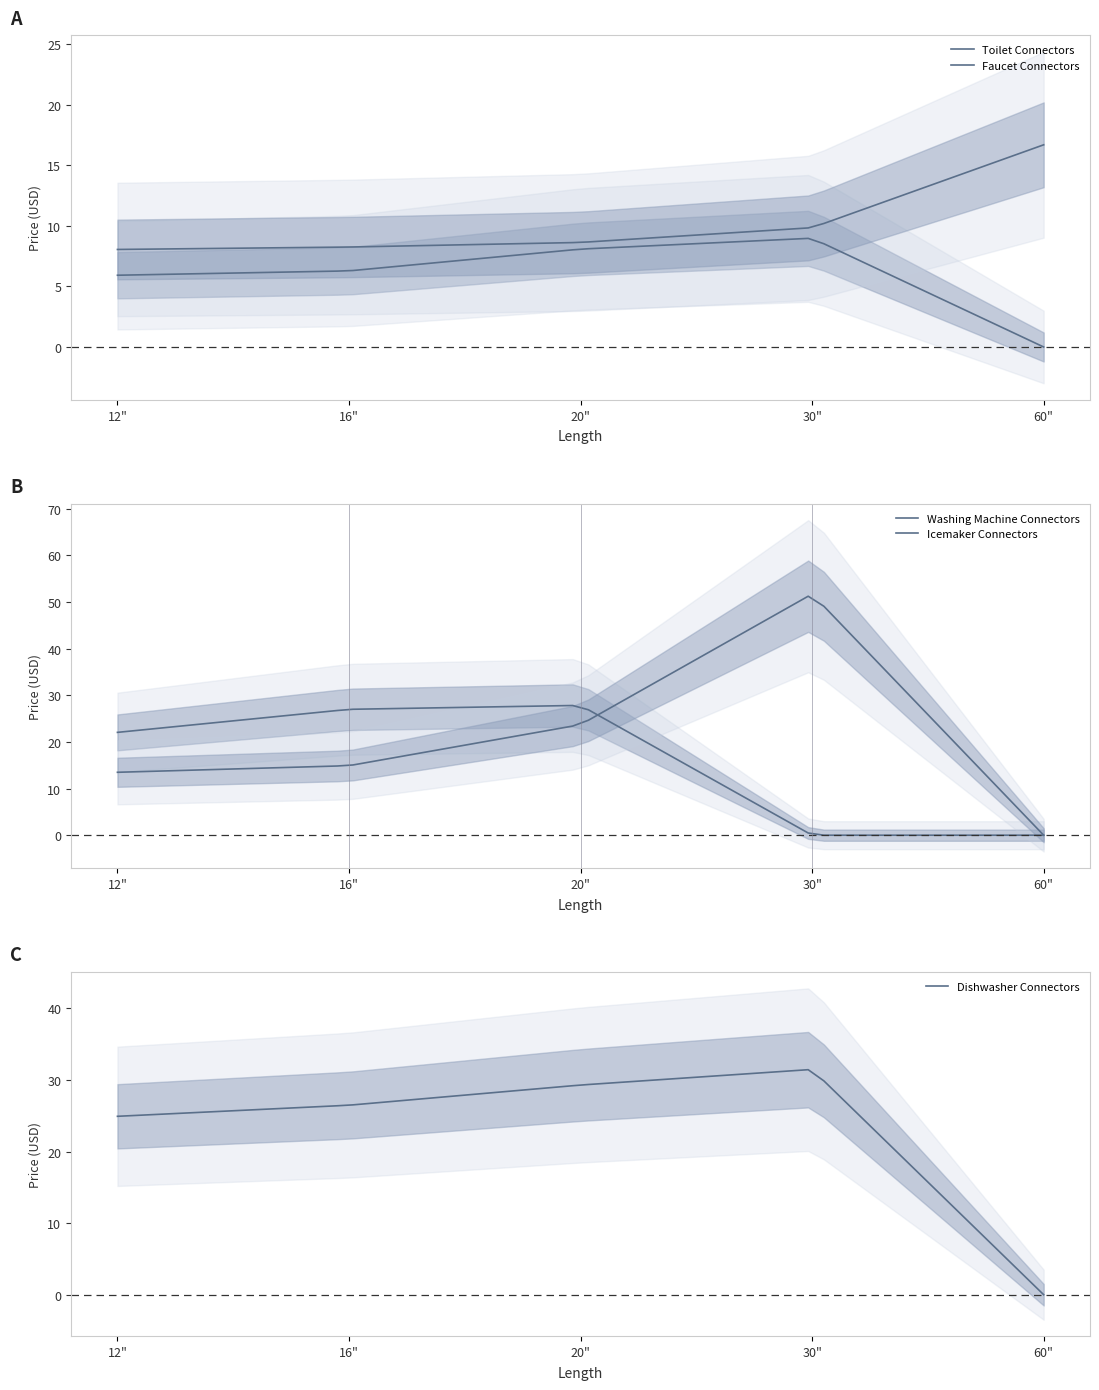

Reading left to right, transcribe all the data shown in this chart.

Faucet Connectors: 12"=8.1	16"=8.3	20"=8.6	30"=9.9	60"=16.7
Toilet Connectors: 12"=5.9	16"=6.3	20"=8.1	30"=9.0	60"=0.0
Icemaker Connectors: 12"=13.5	16"=14.9	20"=23.7	30"=51.7	60"=0.0
Washing Machine Connectors: 12"=22.1	16"=27.0	20"=27.8	30"=0.0	60"=0.0
Dishwasher Connectors: 12"=24.9	16"=26.5	20"=29.3	30"=31.5	60"=0.0